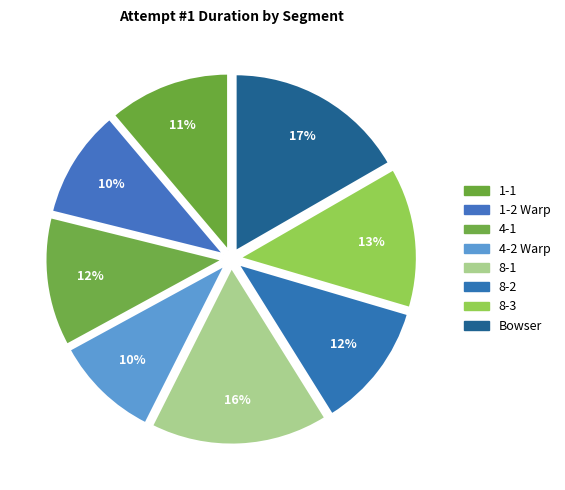

Combined, do 4-1 and 8-3 account for over 50%?

No